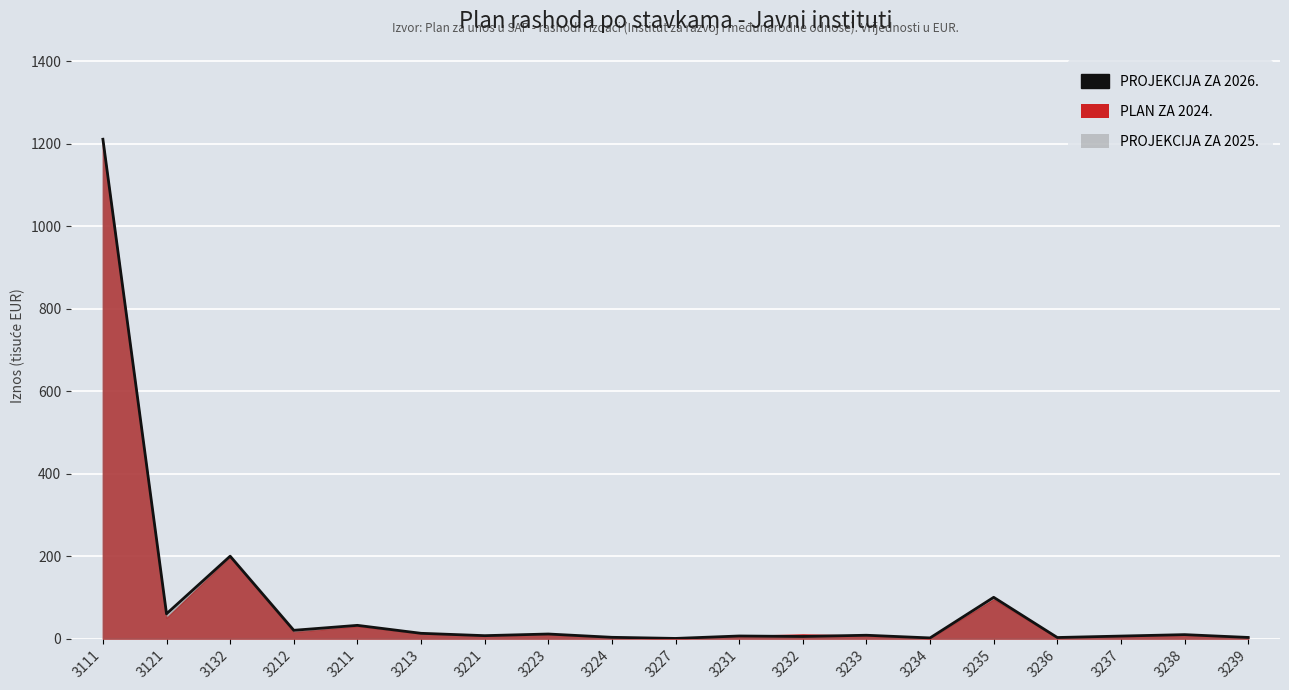

At which label is the value closest to 605?

3132